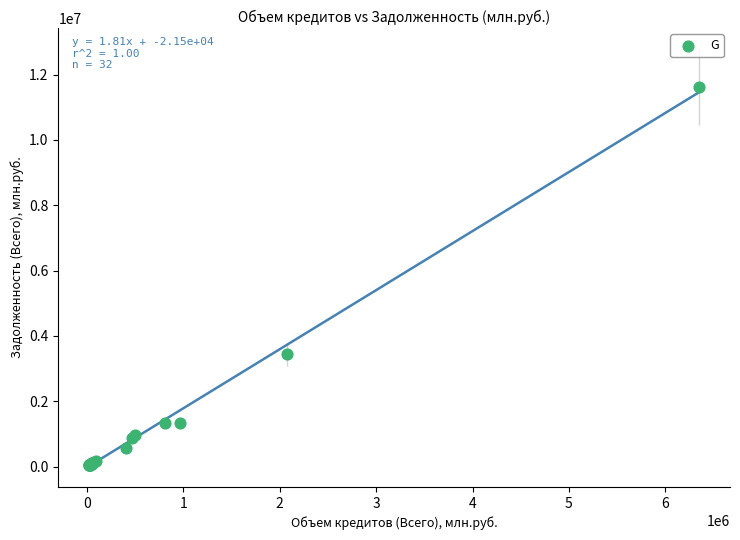

What Y value in the scatter plot is closest to 5833781?

3434582